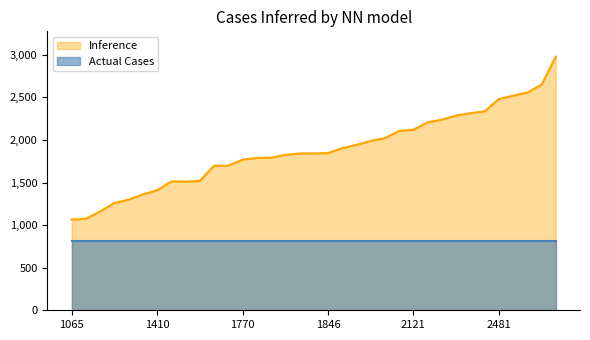

How many interior local valleys (lower than both neighbors) does the data have?

1